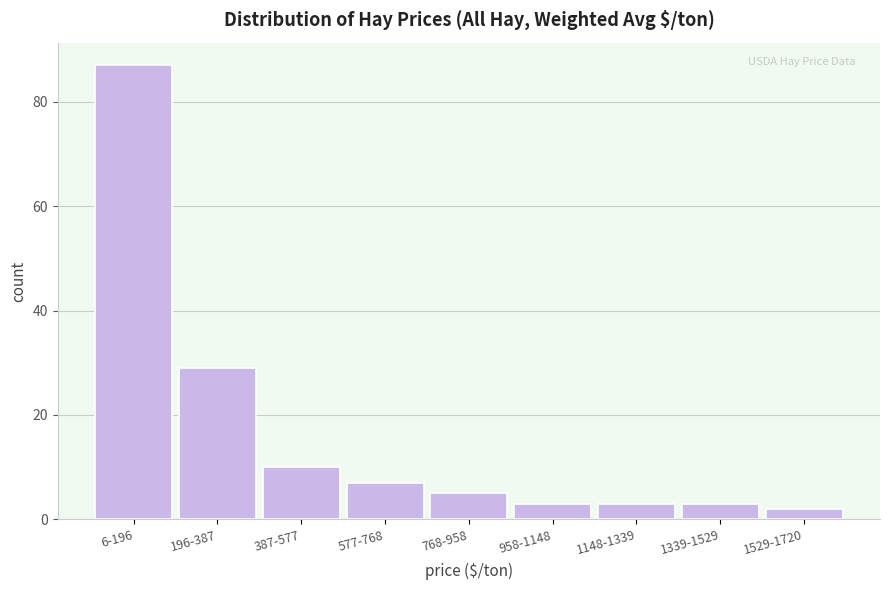

Reading left to right, transcribe all the data shown in this chart.

6-196=87	196-387=29	387-577=10	577-768=7	768-958=5	958-1148=3	1148-1339=3	1339-1529=3	1529-1720=2